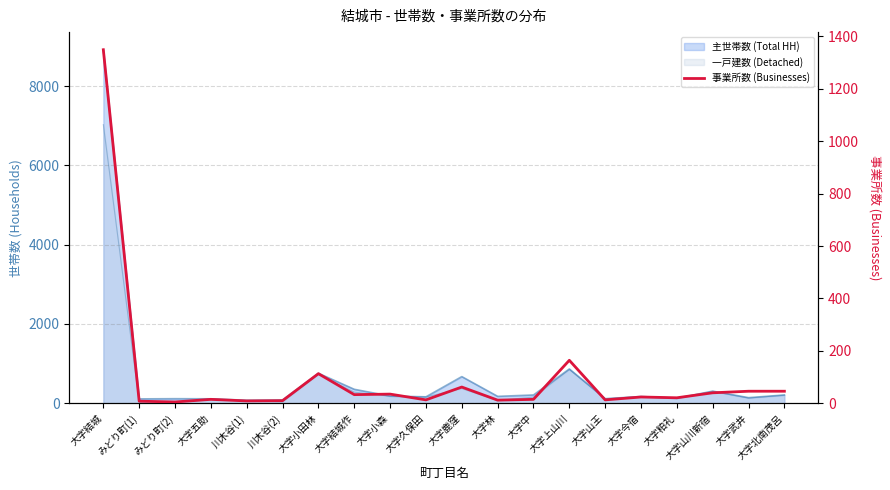

How many points are lower than both their immediate neighbors (excluding endpoints)?

7